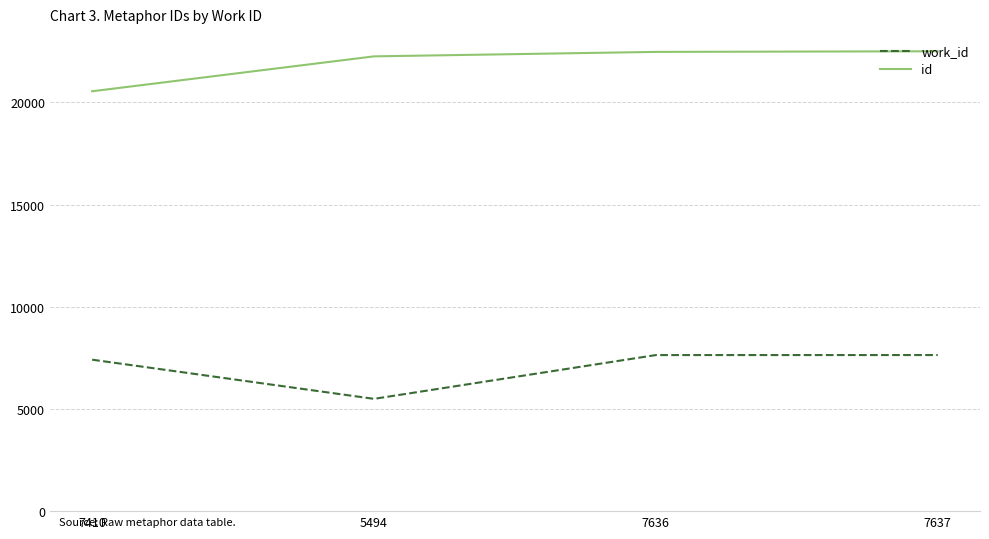

List the series in order of their overall mean, highest first.

id, work_id